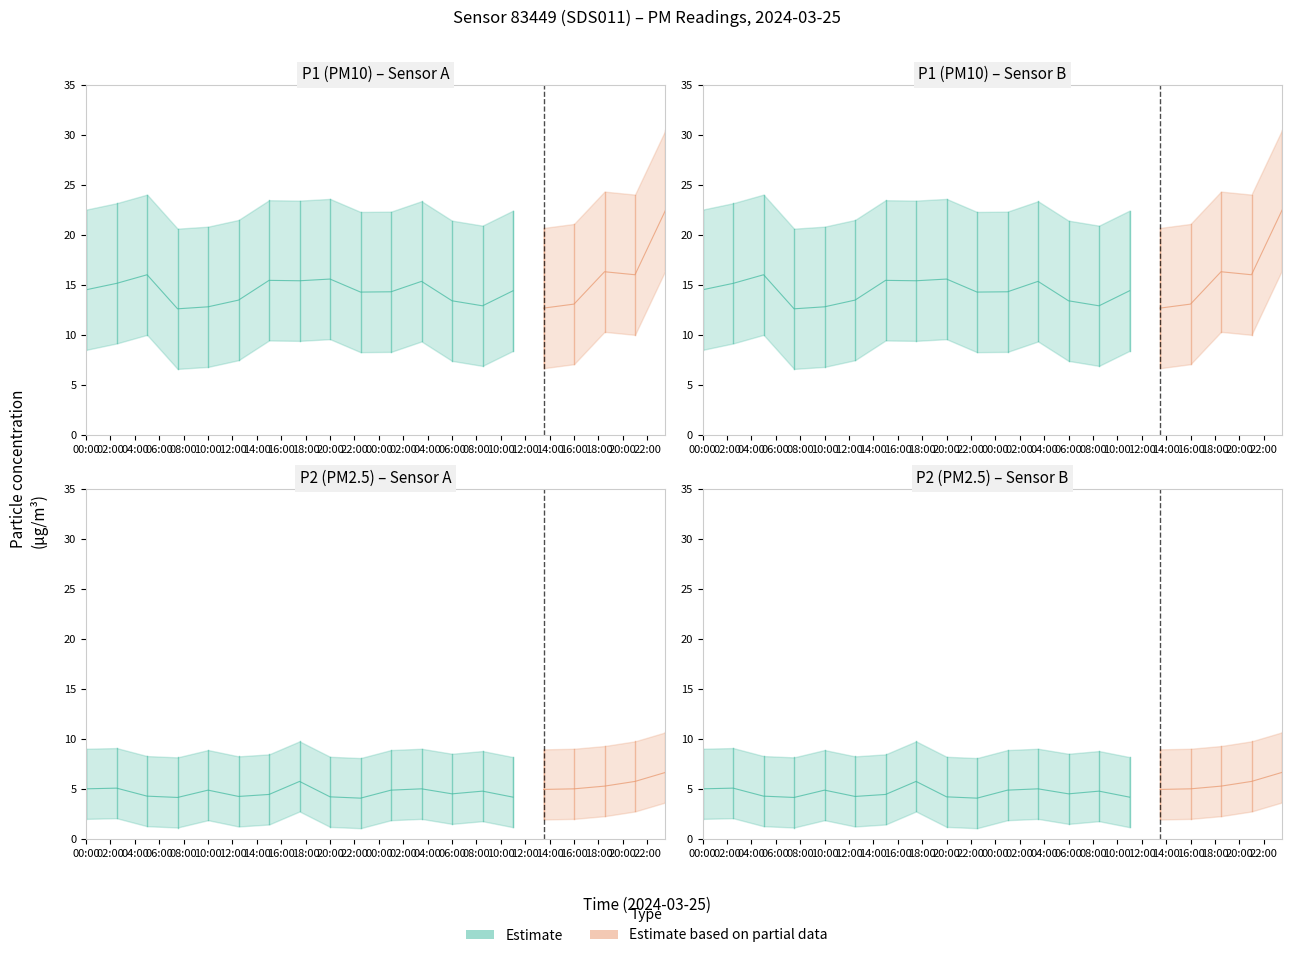

What is the label of the 5th point from the right?

15:00